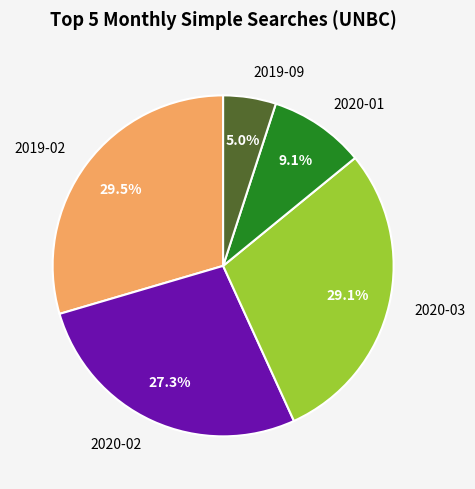

To the nearest percent, what percentage of the pie is 2020-02?

27%